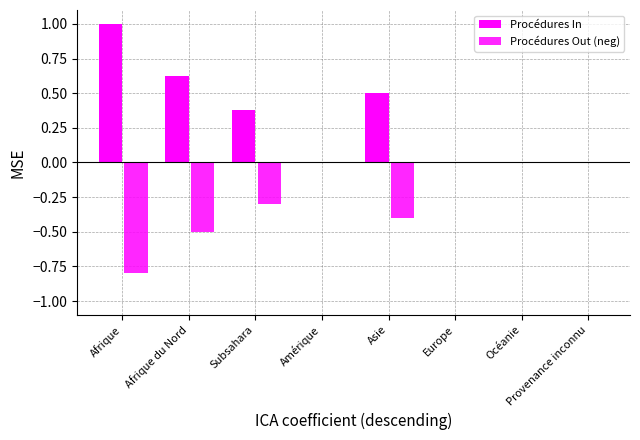

What is the difference between the maximum and second lowest values in the Procédures In series?

1.0